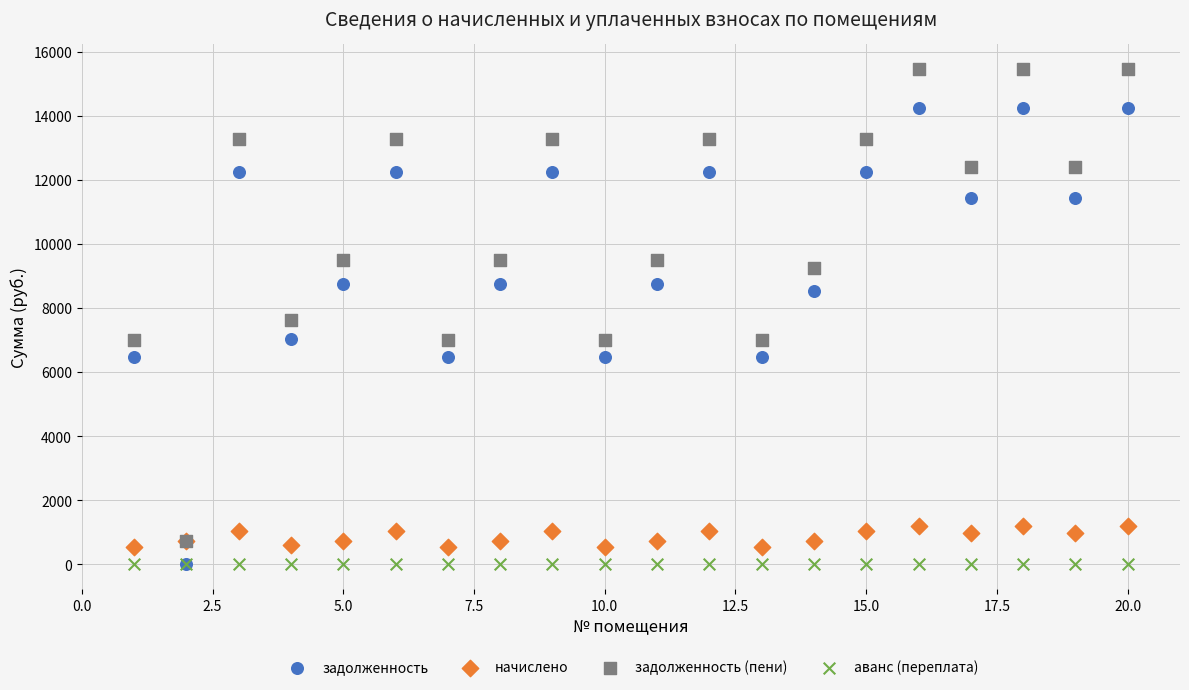

What are all the series names shown in the legend?

задолженность, начислено, задолженность (пени), аванс (переплата)